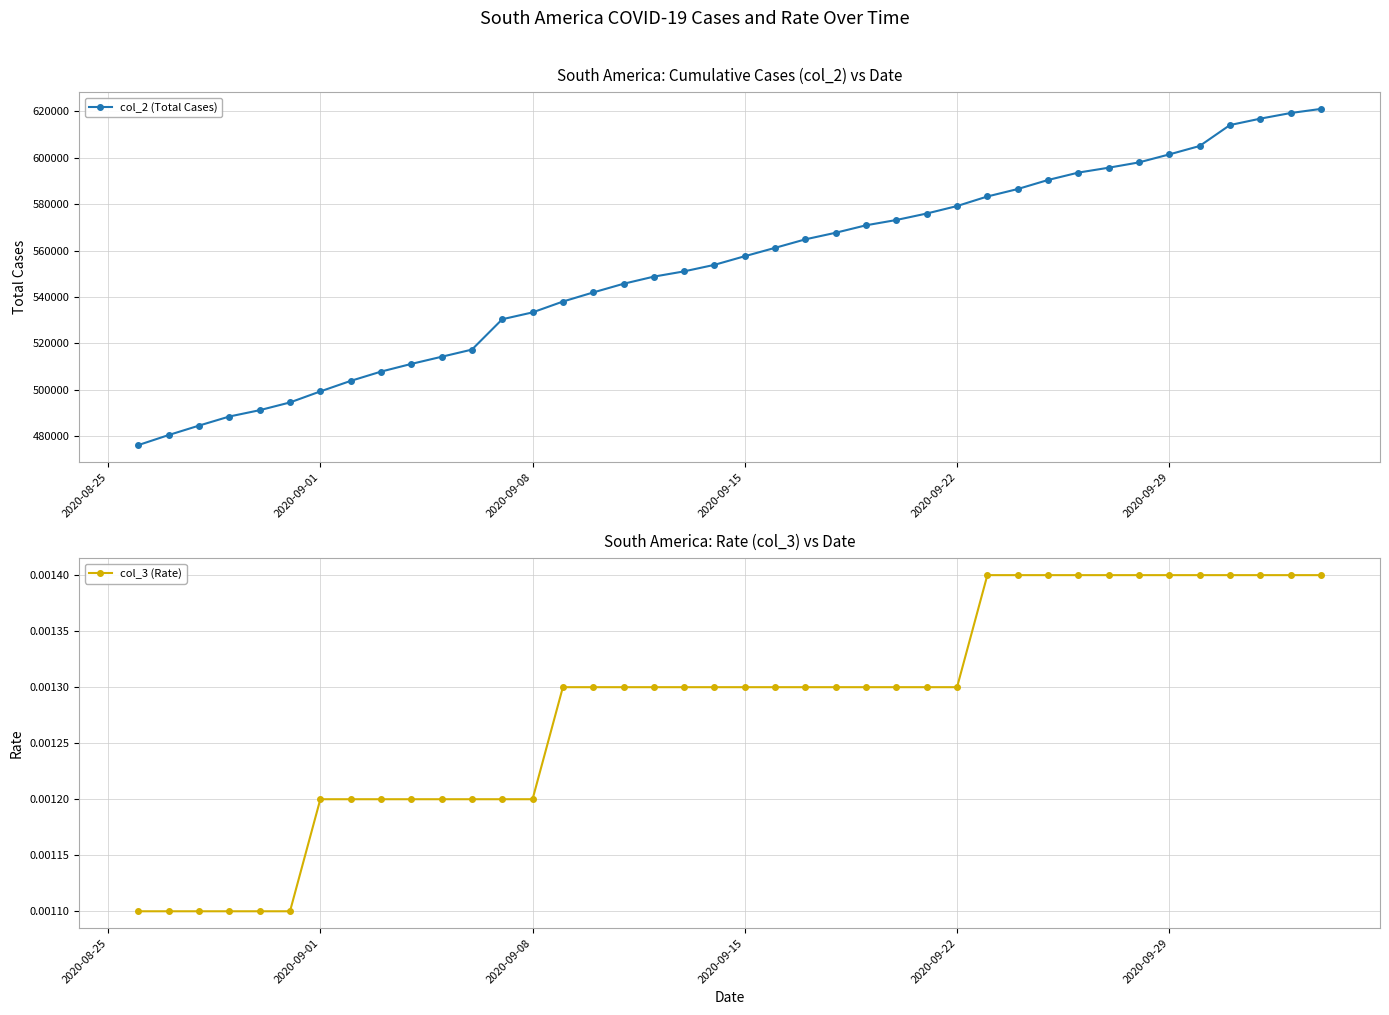

What is the sum of all col_3 (Rate) values?

0.1